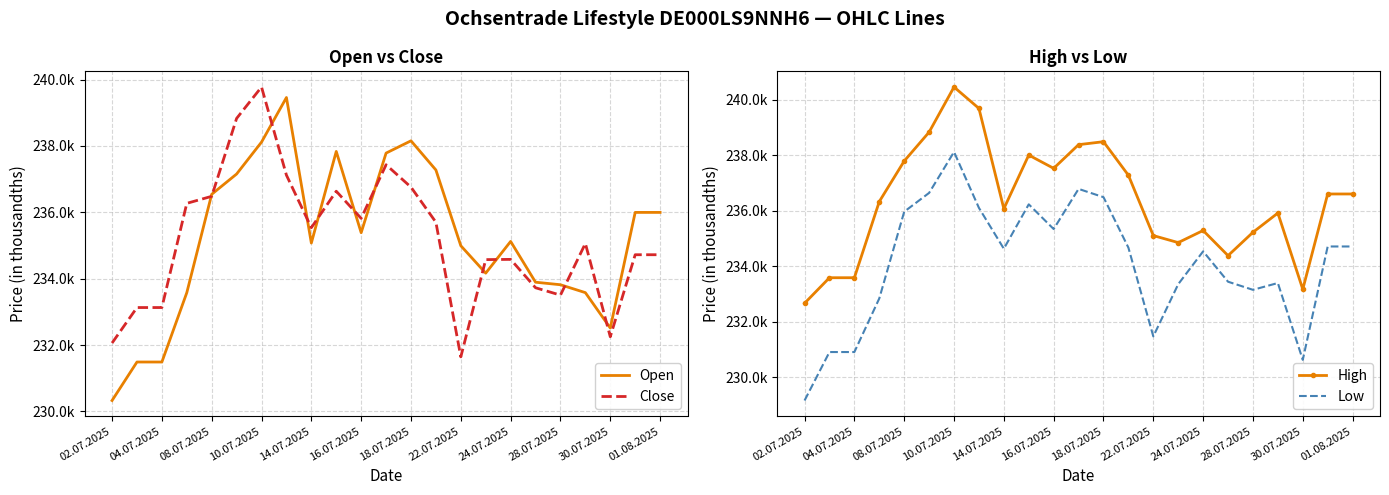

Which series has the largest total across all categories?

High